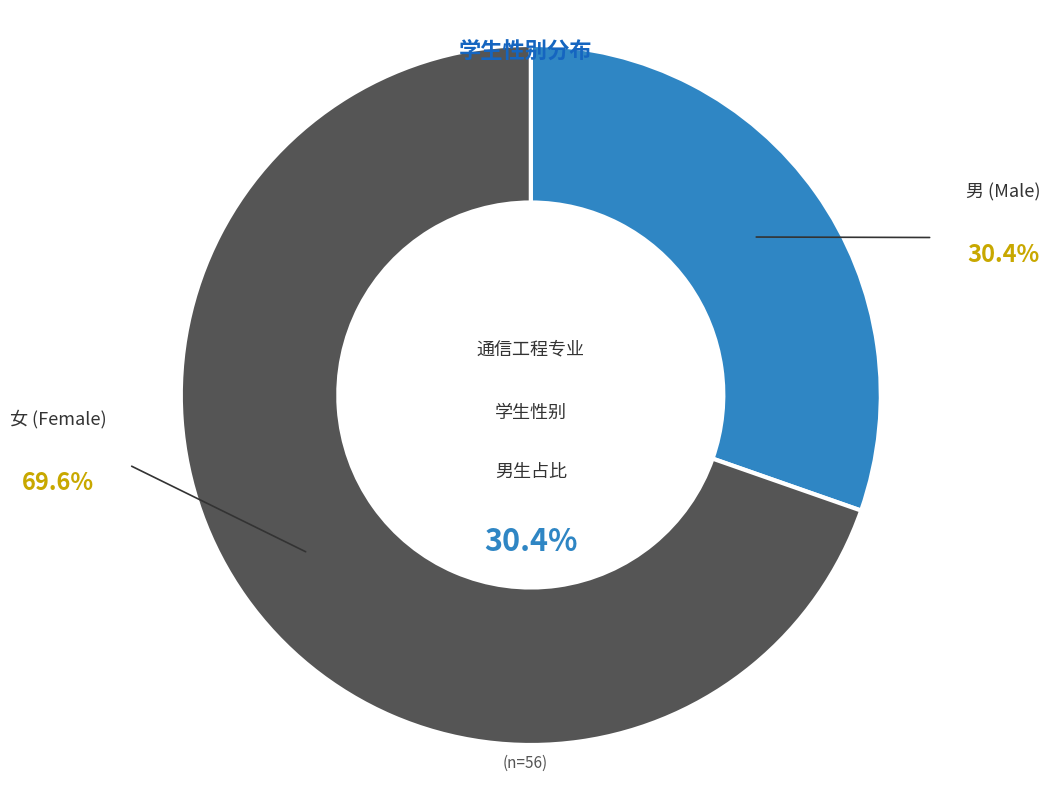

To the nearest percent, what portion does 女 represent?

70%